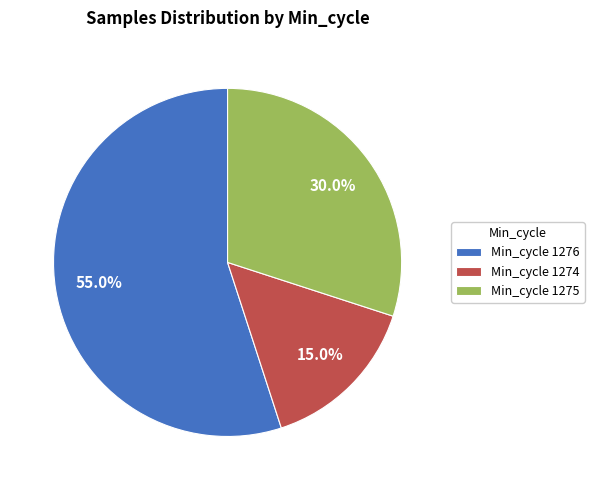

Approximately how many times larger is the value at Min_cycle 1276 compared to Min_cycle 1275?

1.8